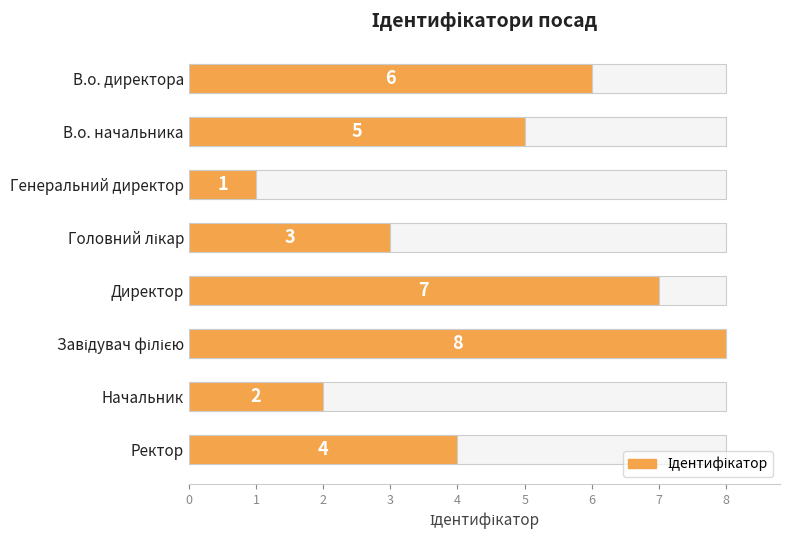

The value at Головний лікар is 3. True or false?

True